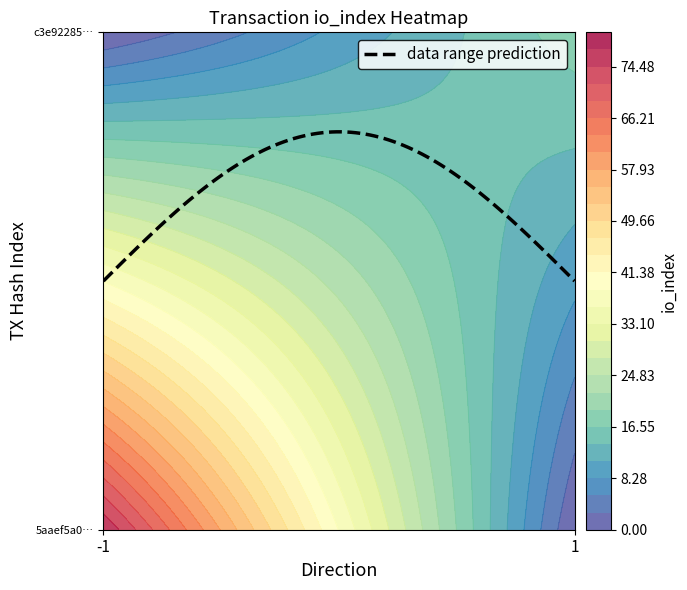

Which has a higher value, io_index or direction?

io_index